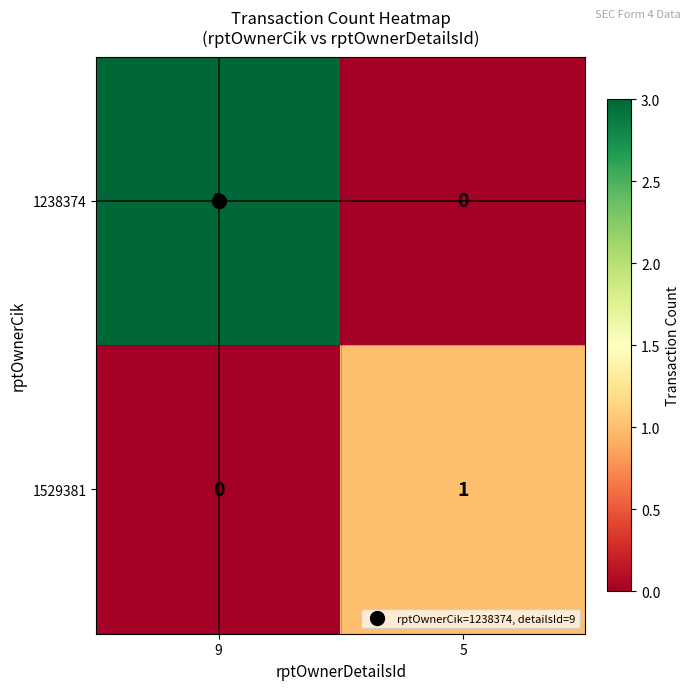

List the series in order of their peak value, highest first.

1238374, 1529381